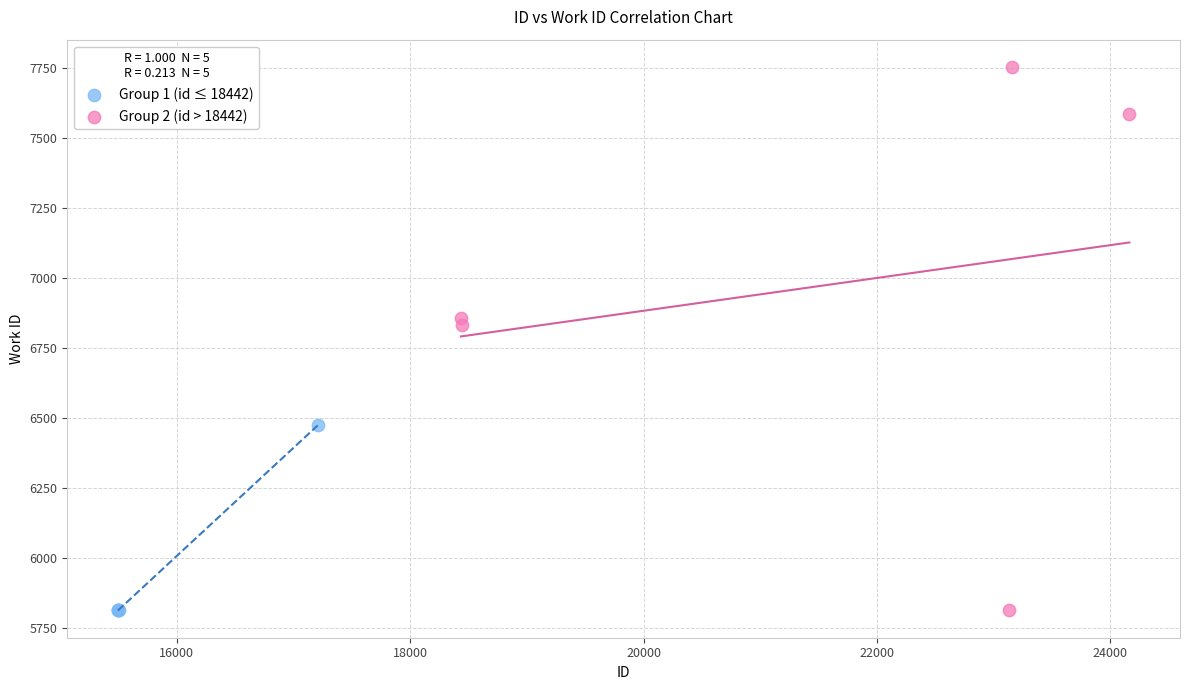

Which series has the widest spread of Y values?

Group 2 (id > 18442)